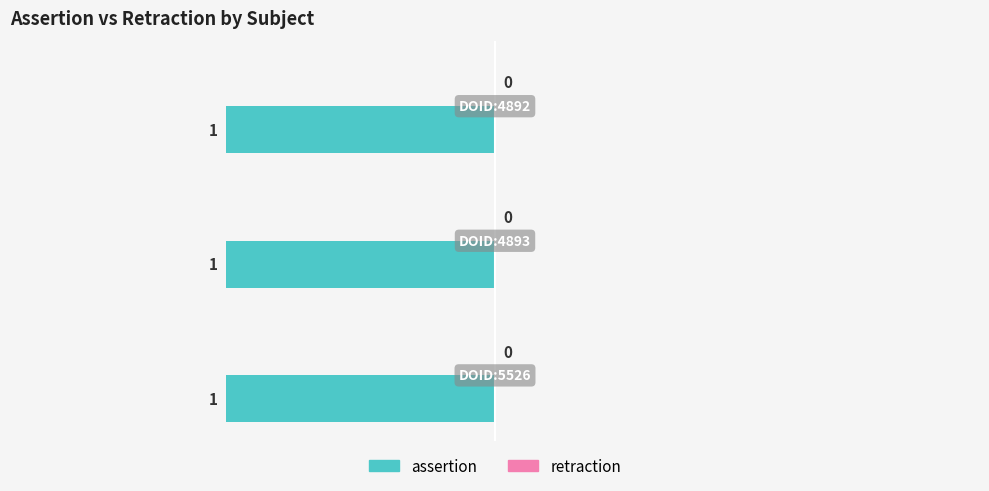

Where is retraction nearest to the value 0?

DOID:5526